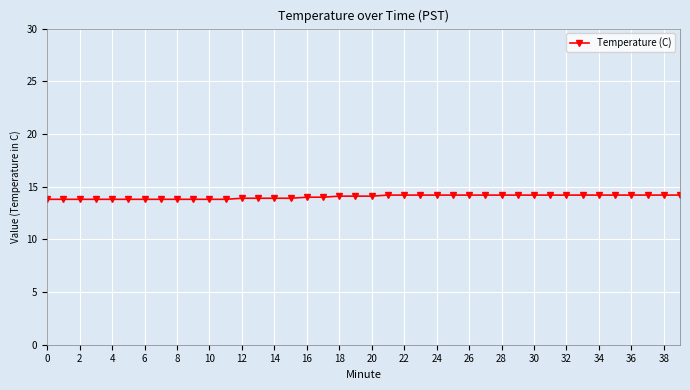

What is the average value?

14.0